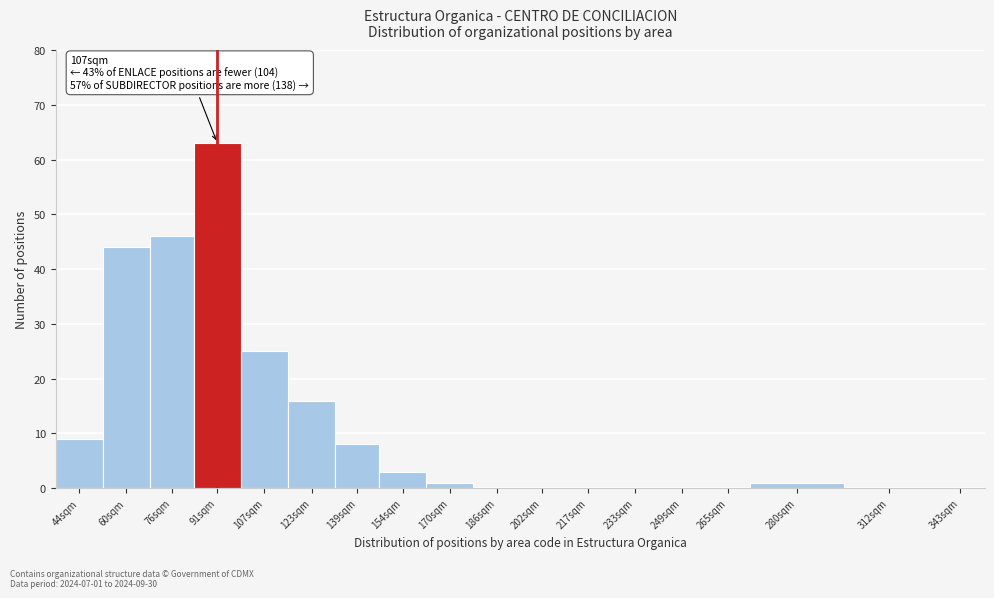

Reading right to left, list all the values displayed in this chart.

343sqm=0	312sqm=0	280sqm=1	265sqm=0	249sqm=0	233sqm=0	217sqm=0	202sqm=0	186sqm=0	170sqm=1	154sqm=3	139sqm=8	123sqm=16	107sqm=25	91sqm=63	76sqm=46	60sqm=44	44sqm=9